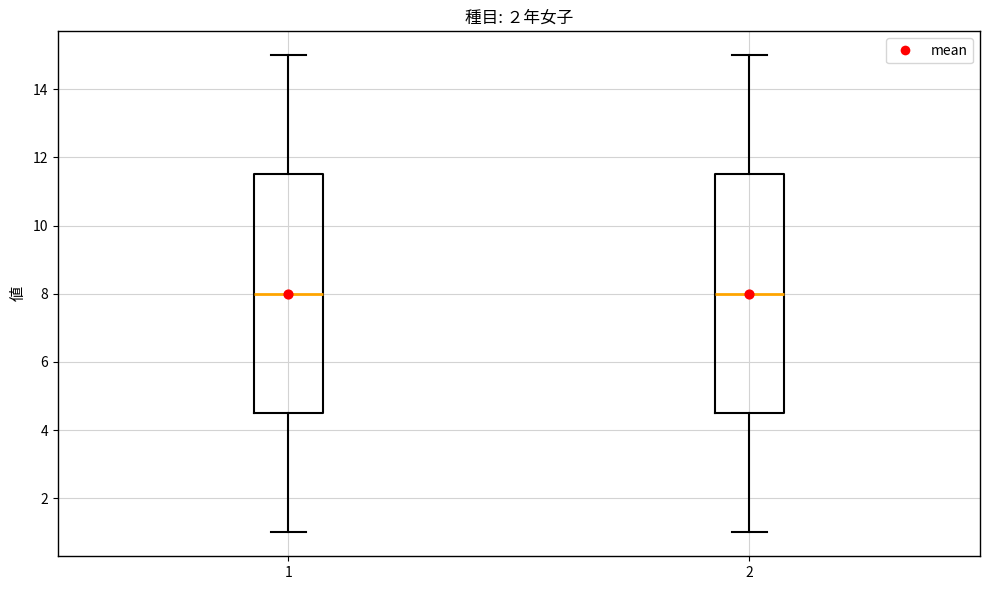

Reading left to right, read every box against the y-axis: the position of its median line, the range the box covers, and the ends of its whiskers. The values are not printed on the chart, so give them approximately, as read against the axis.

1: median 8.0, box 4.6 to 11.6, whiskers 1.0 to 15.0
2: median 8.0, box 4.6 to 11.6, whiskers 1.0 to 15.0